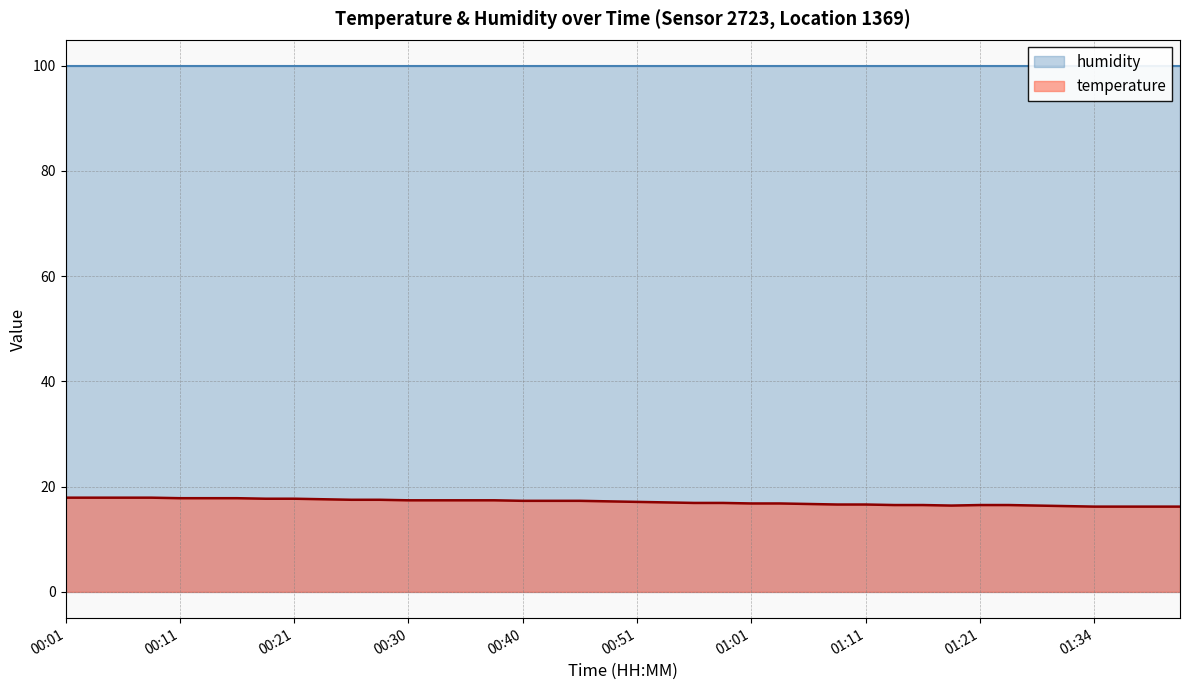

What is the difference between the second highest and minimum values?

1.7